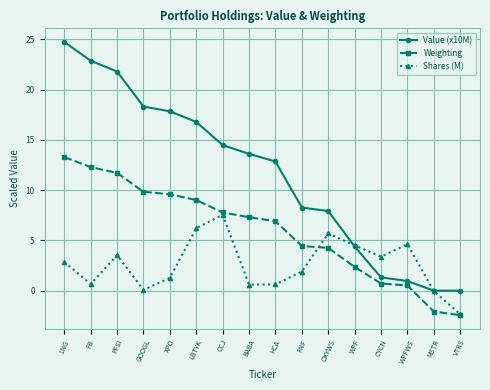

Which series has the largest total across all categories?

Value (x10M)